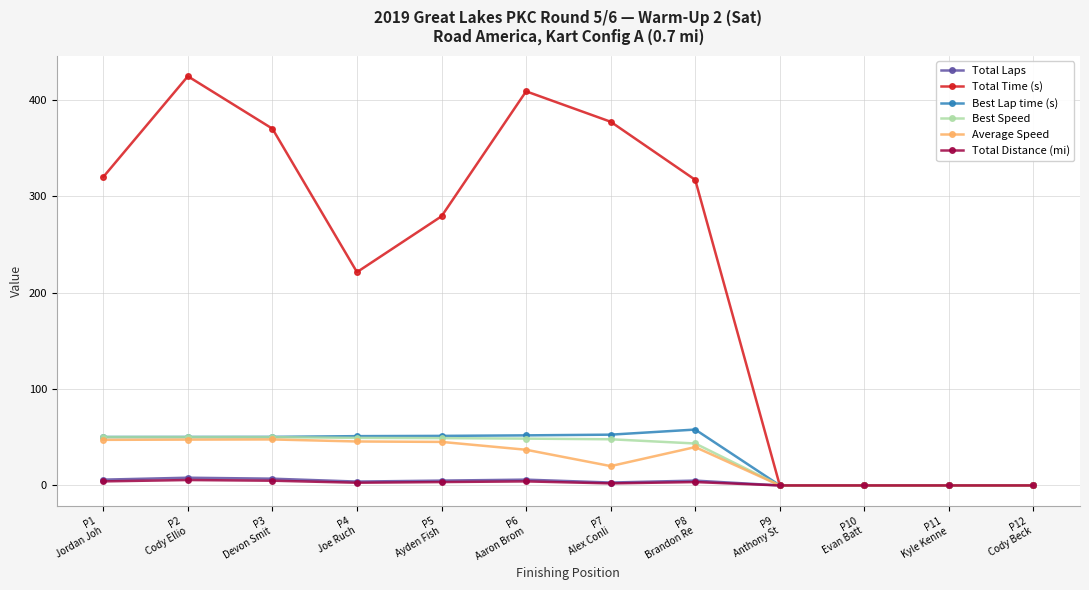

Is the value of Best Lap time (s) at P9
Anthony St greater than the value of Average Speed at P8
Brandon Re?

No